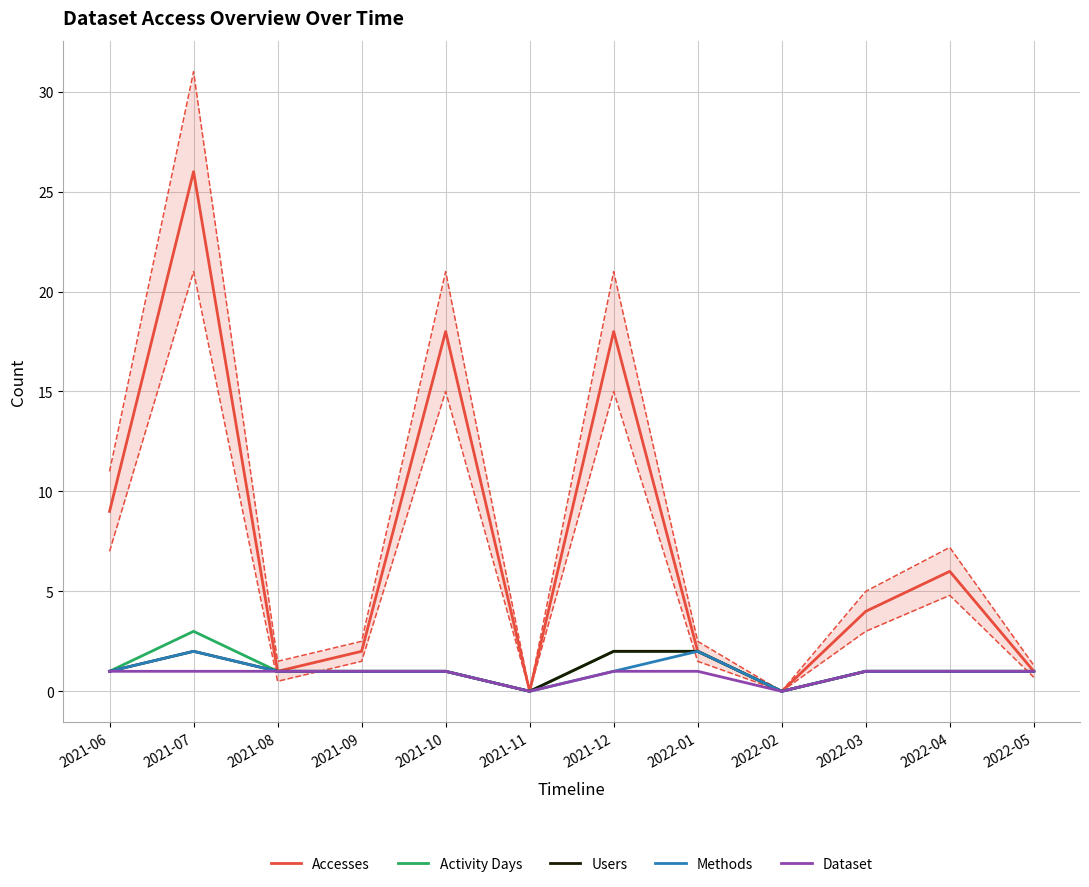

What are all the series names shown in the legend?

Accesses, Activity Days, Users, Methods, Dataset